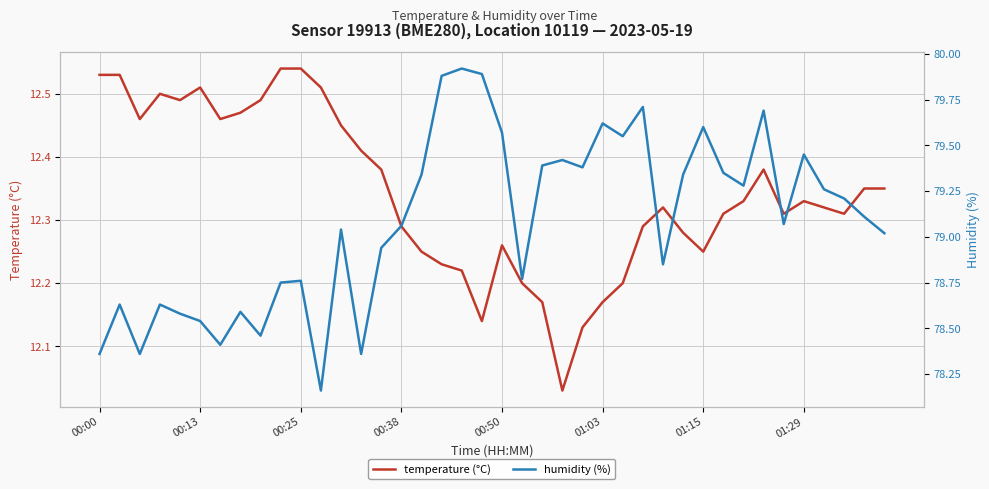

True or false: humidity (%) has a value of 137.4 at 01:29.

False